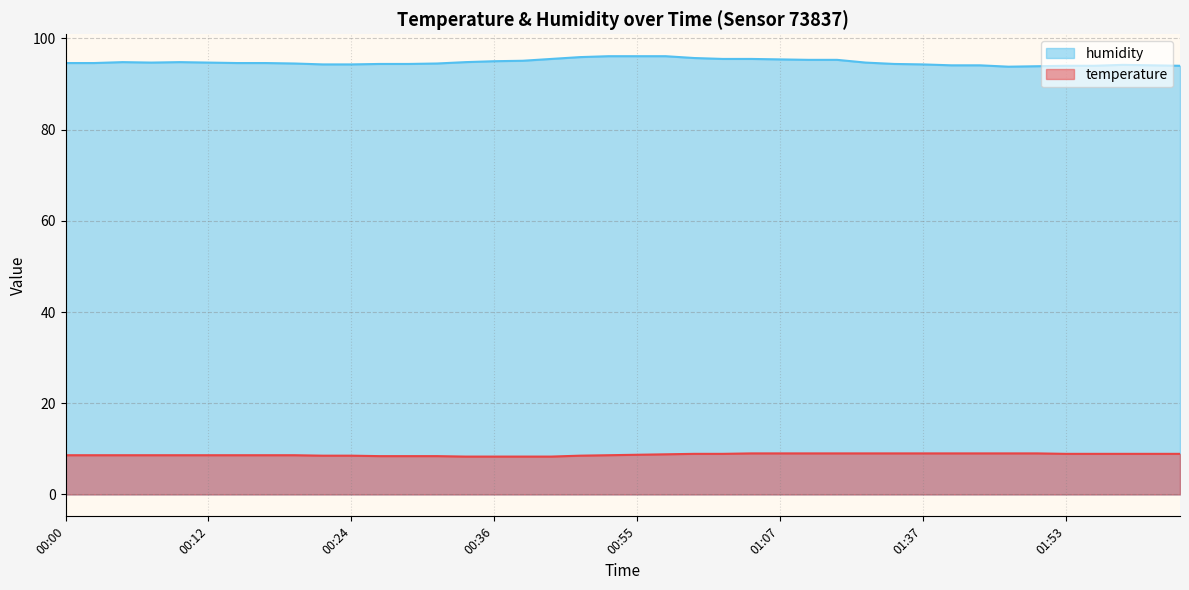

What is the sum of the temperature values at 01:40 and 00:14?

17.6